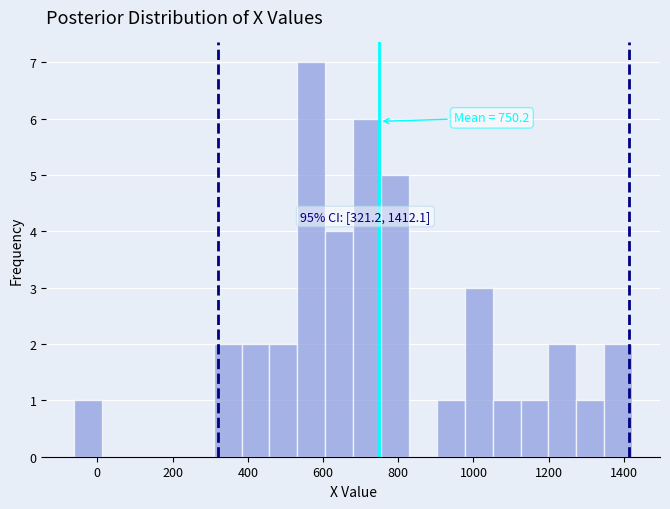

Around what value on the x-axis is the tallest bar? Give the approximate position of its centre, as read against the axis.

560